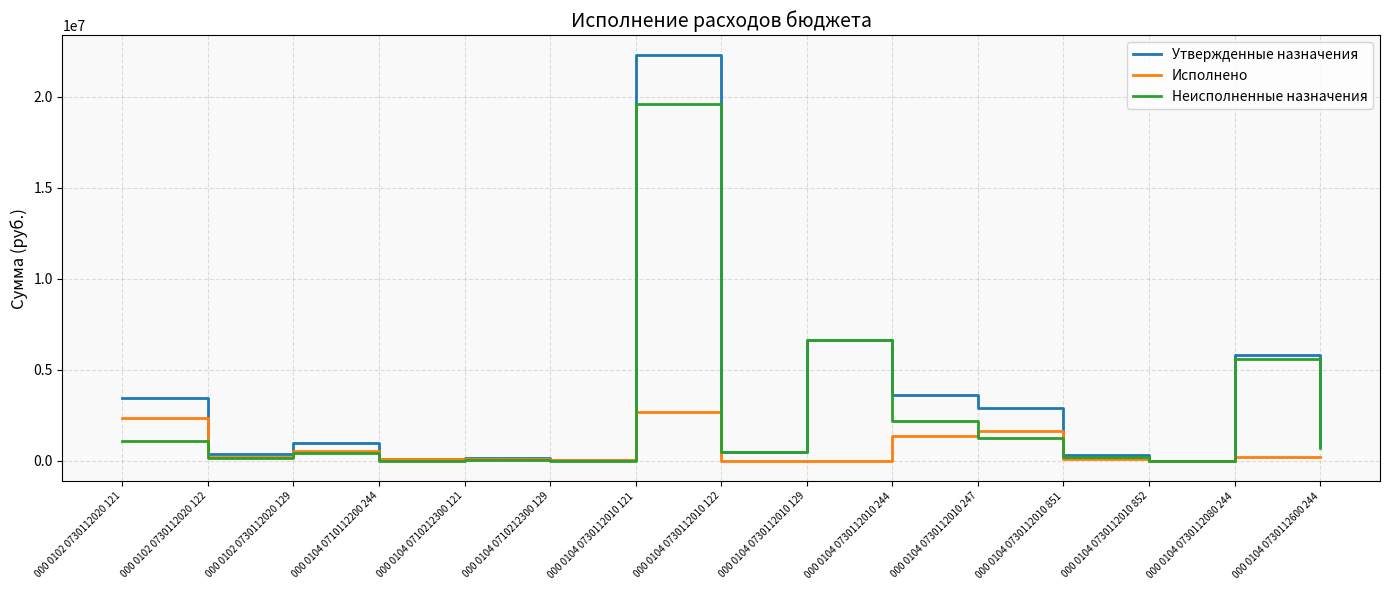

At which category does Неисполненные назначения reach its first local valley?

000 0102 0730112020 122